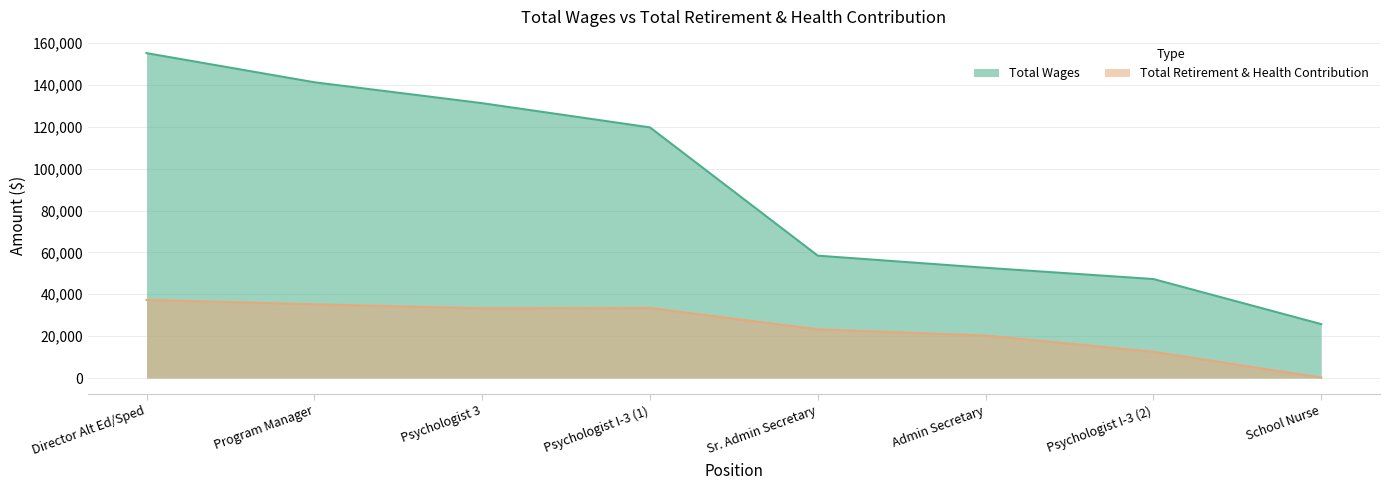

What is the difference between the highest and lowest values at Psychologist 3?

97987